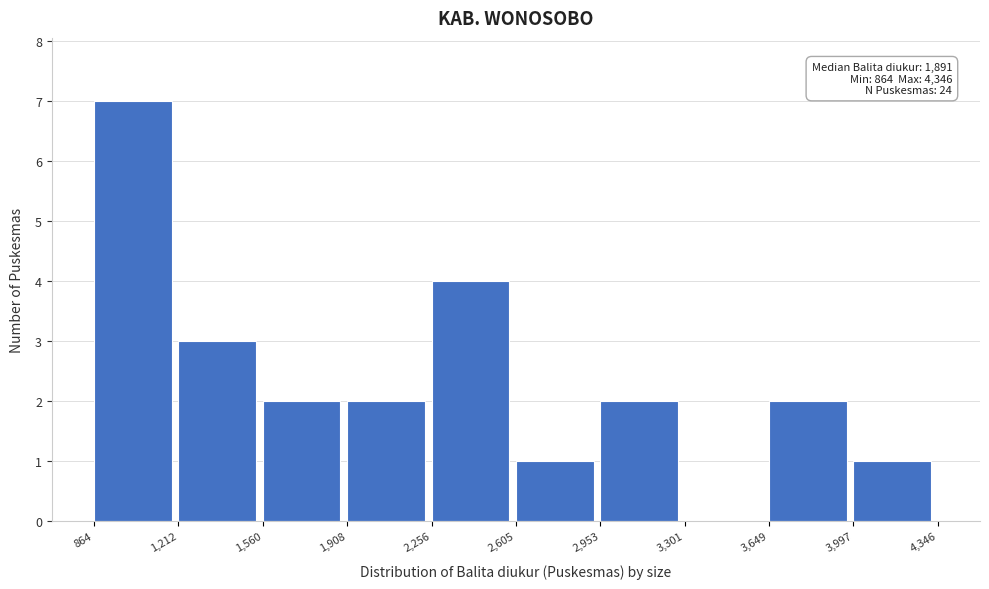

Which range on the x-axis has the tallest bar?

864 to 1,212